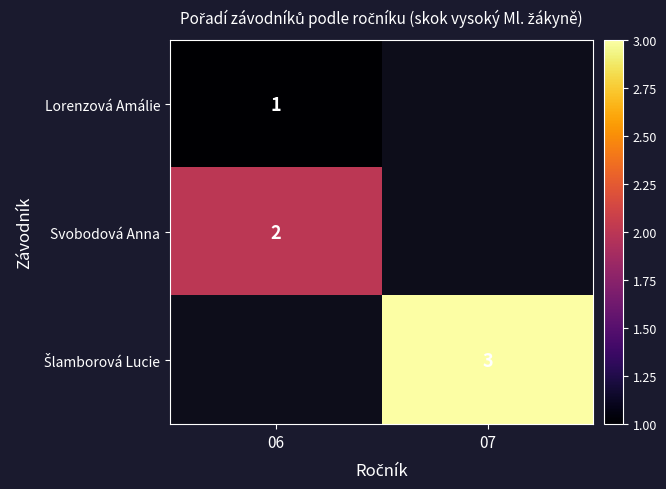

At which label does Svobodová Anna reach its minimum?

06